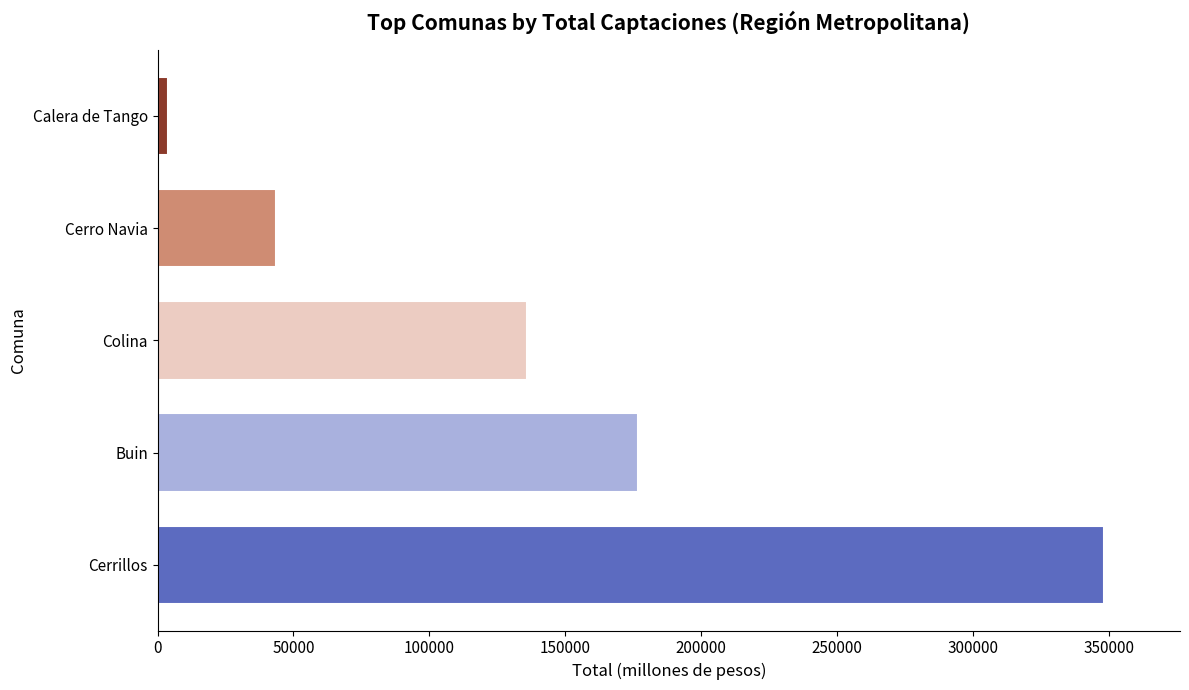

List the labels in order of value, smallest first.

Calera de Tango, Cerro Navia, Colina, Buin, Cerrillos